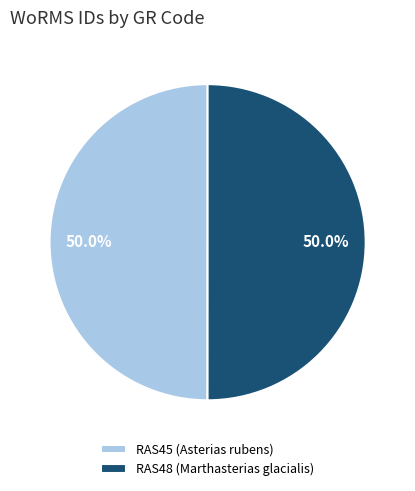

Combined, do RAS48 and RAS45 account for over 50%?

Yes